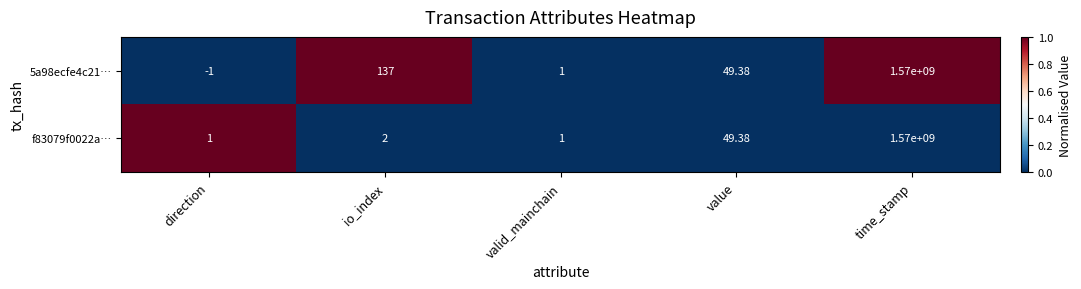

Which category has the highest value in the 5a98ecfe4c21… series?

time_stamp